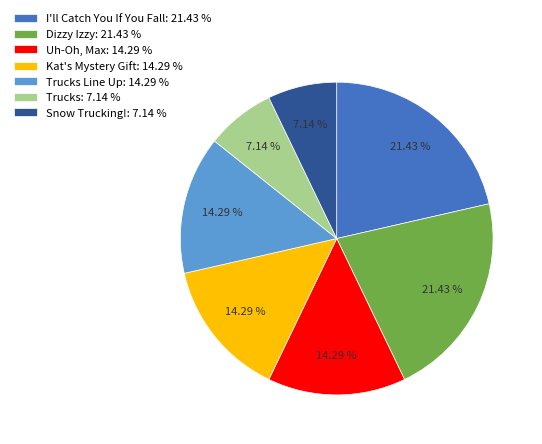

Is there a majority slice in this chart?

No